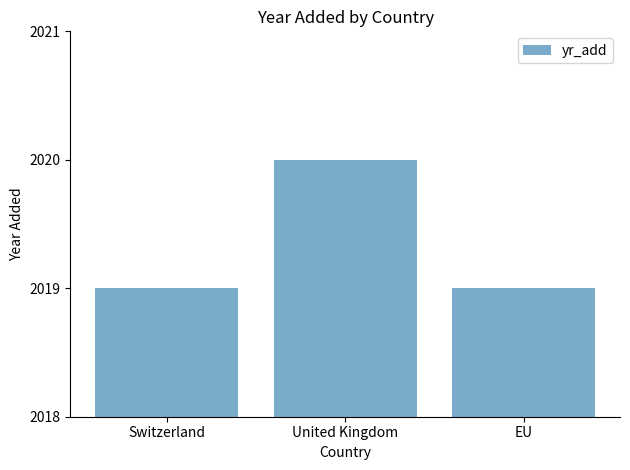

What is the minimum value shown in the chart?

2019